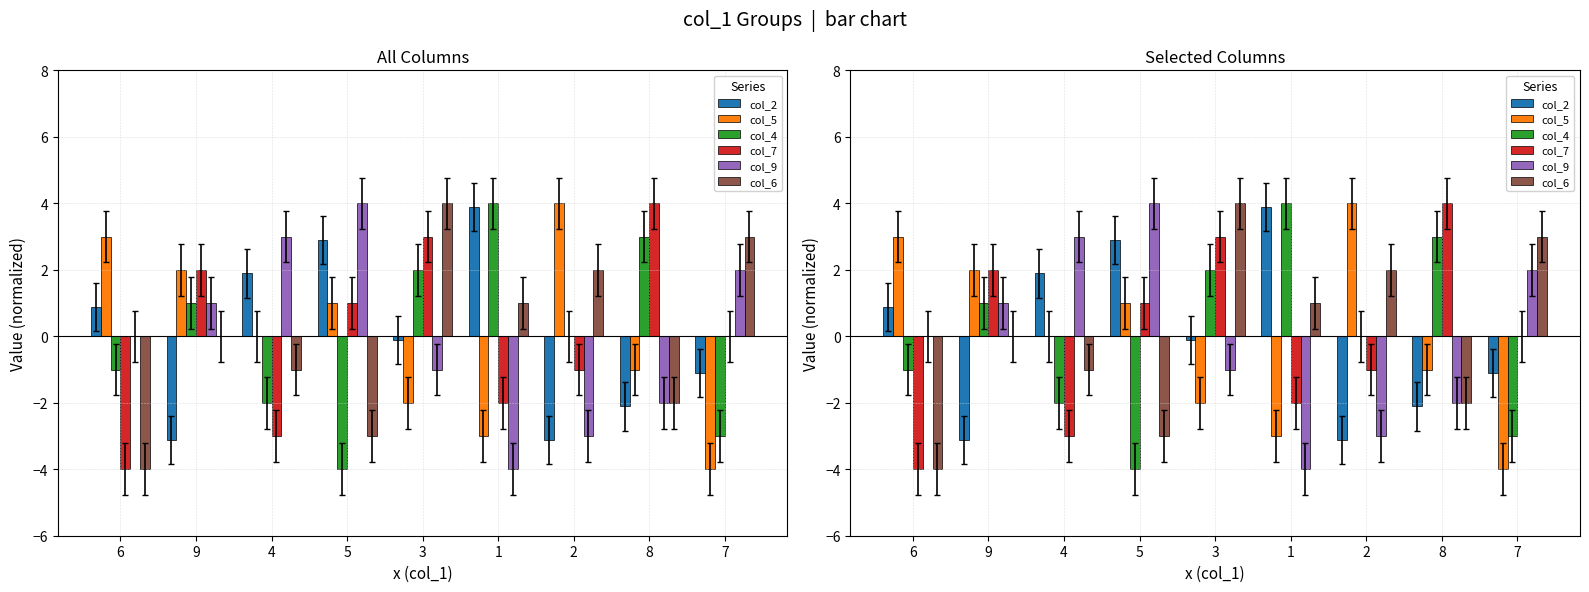

Reading left to right, what are all the values shown in this chart?

col_2: 6=0.9	9=-3.1	4=1.9	5=2.9	3=-0.1	1=3.9	2=-3.1	8=-2.1	7=-1.1
col_5: 6=3.0	9=2.0	4=0.0	5=1.0	3=-2.0	1=-3.0	2=4.0	8=-1.0	7=-4.0
col_4: 6=-1.0	9=1.0	4=-2.0	5=-4.0	3=2.0	1=4.0	2=0.0	8=3.0	7=-3.0
col_7: 6=-4.0	9=2.0	4=-3.0	5=1.0	3=3.0	1=-2.0	2=-1.0	8=4.0	7=0.0
col_9: 6=0.0	9=1.0	4=3.0	5=4.0	3=-1.0	1=-4.0	2=-3.0	8=-2.0	7=2.0
col_6: 6=-4.0	9=0.0	4=-1.0	5=-3.0	3=4.0	1=1.0	2=2.0	8=-2.0	7=3.0